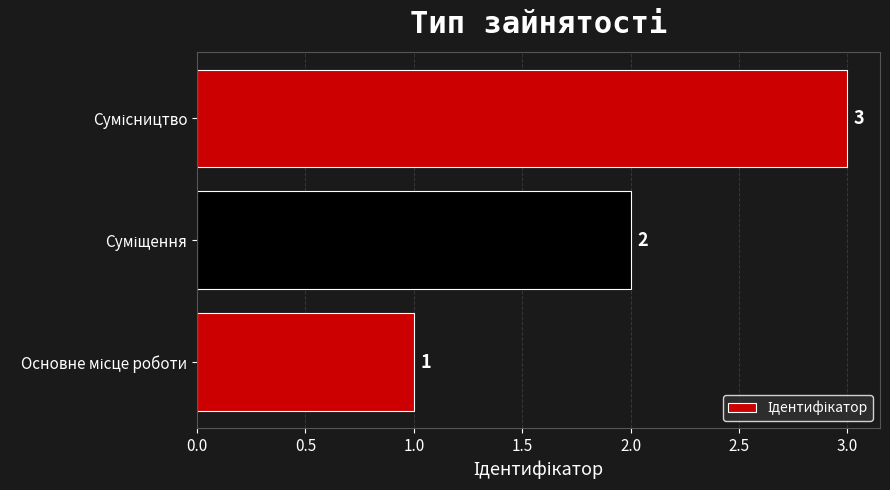

What is the maximum value shown in the chart?

3